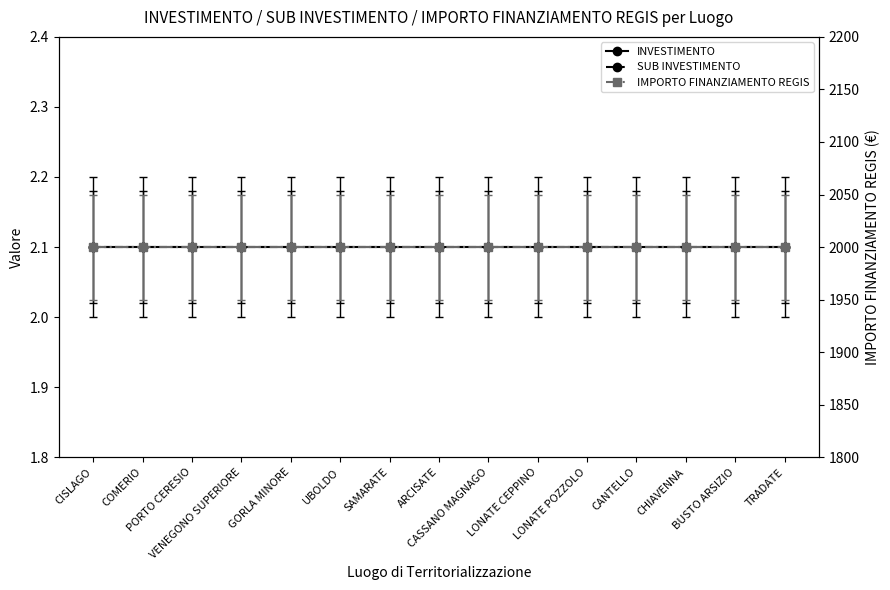

Between LONATE POZZOLO and CANTELLO, which series saw the biggest shift?

INVESTIMENTO